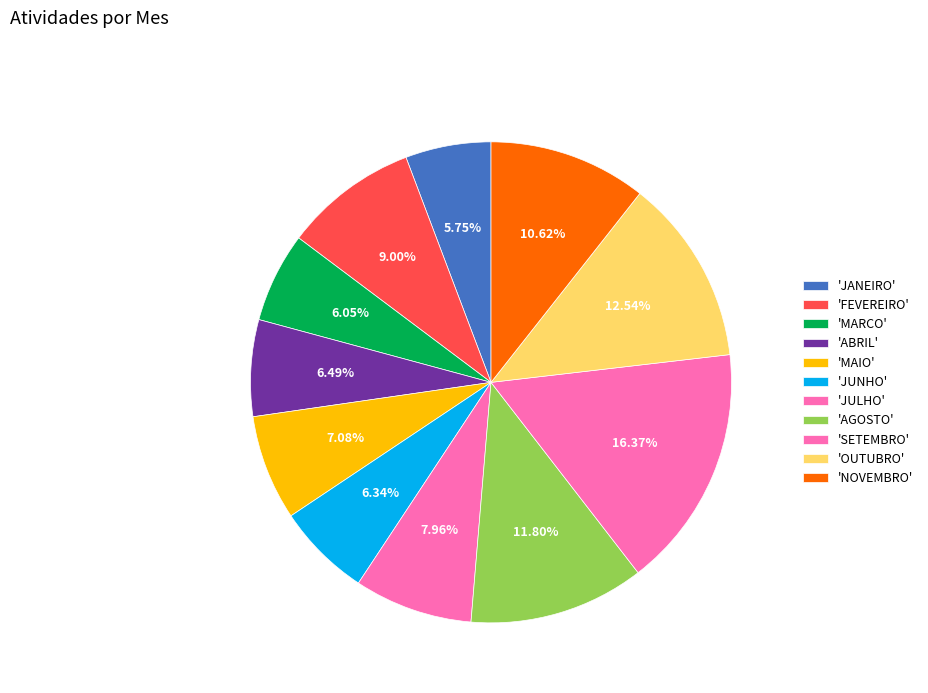

How many segments does this pie chart have?

11